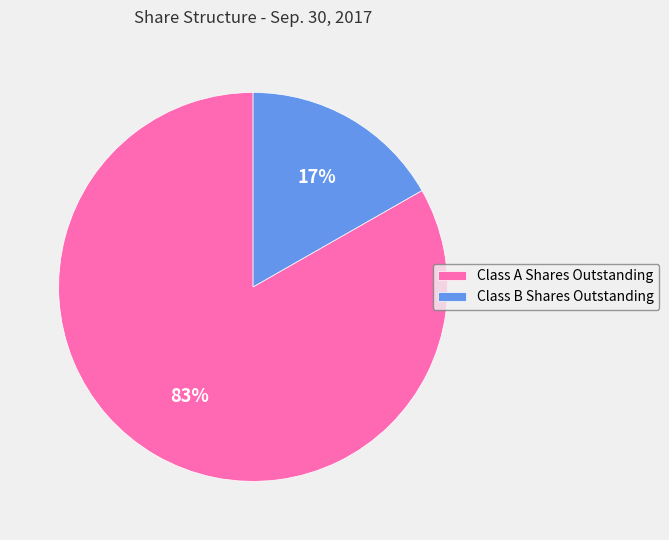

Does Class A Shares Outstanding represent more than half of the total?

Yes